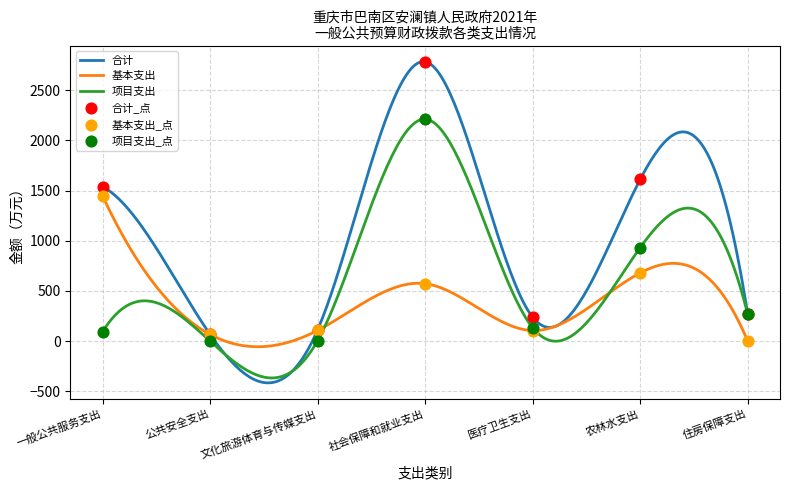

What are all the series names shown in the legend?

合计, 基本支出, 项目支出